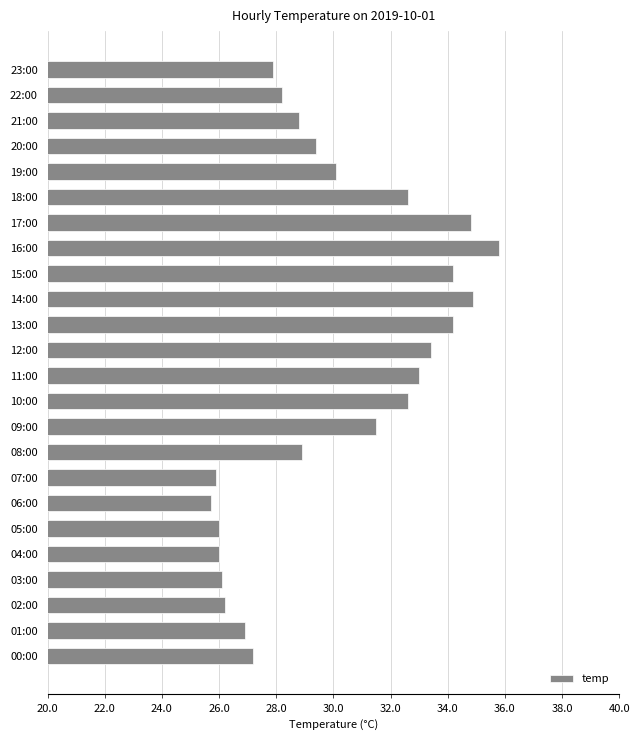

How many categories are shown in the chart?

24